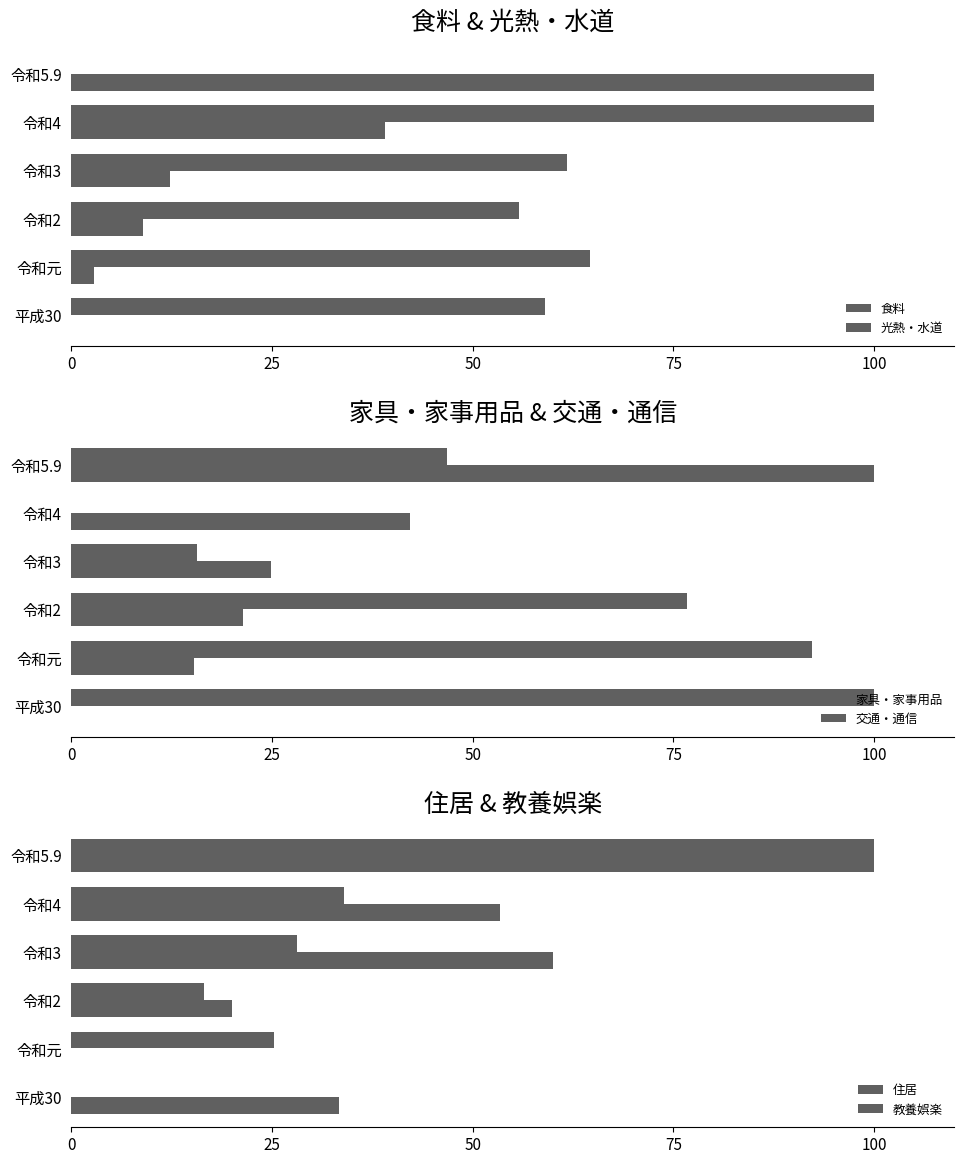

How many distinct data groups are displayed?

6